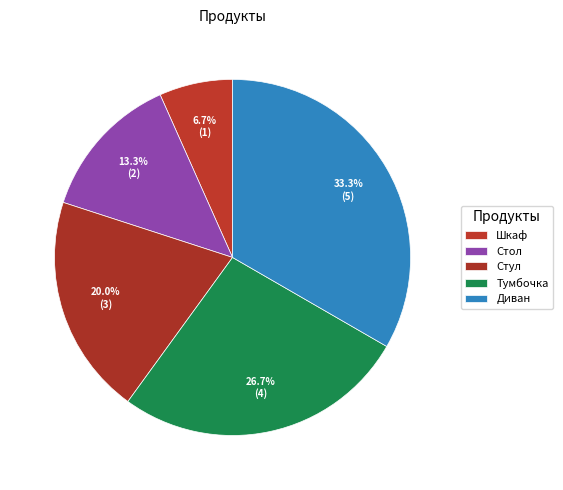

What is the change in value from Шкаф to Стул?

+2